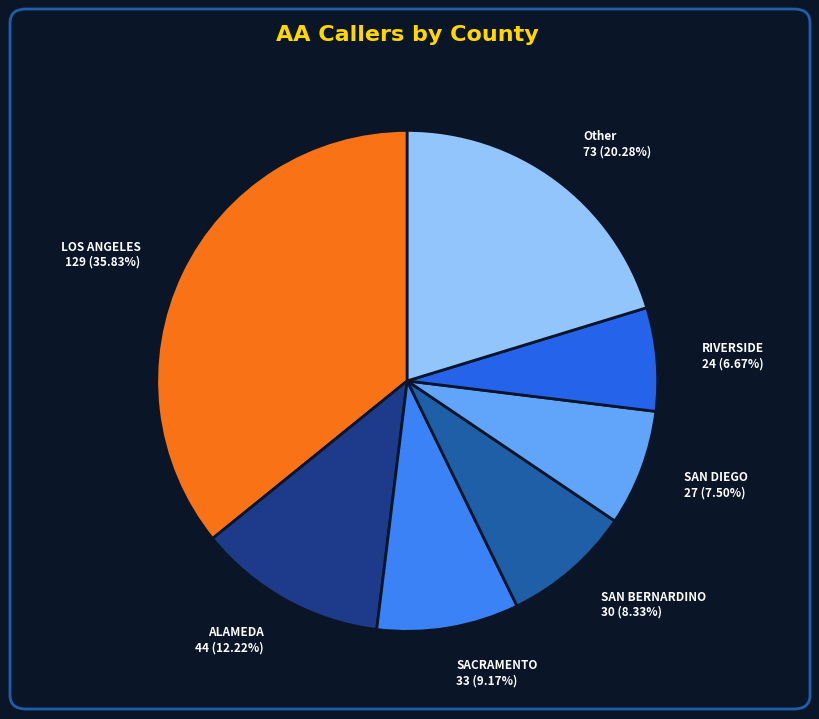

Do SAN DIEGO 27 (7.50%) and ALAMEDA 44 (12.22%) together represent more than half of the pie?

No